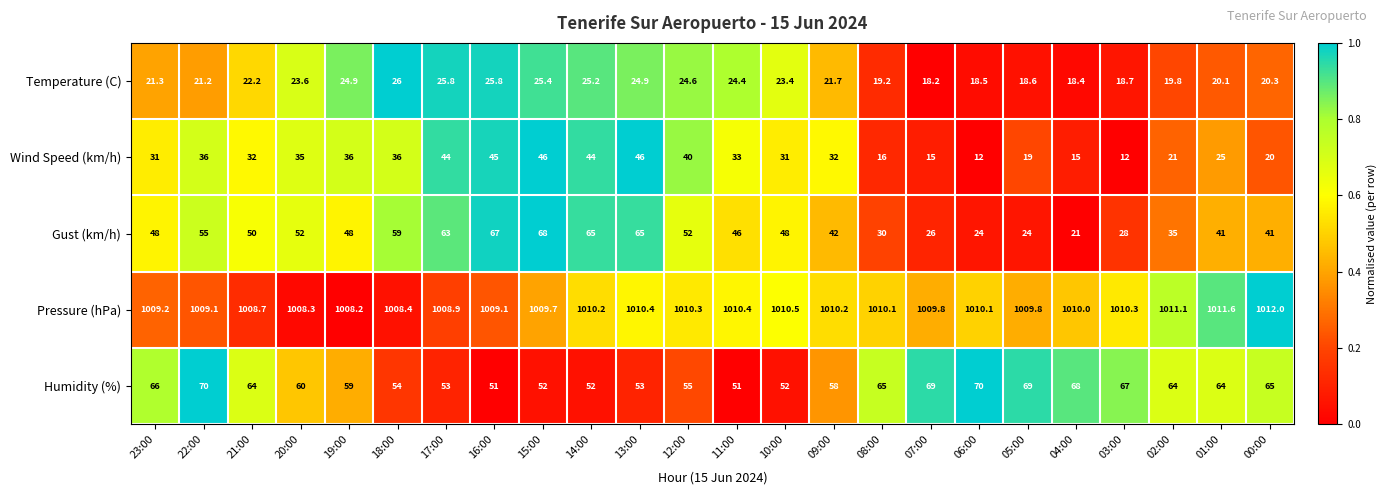

What value does the Humidity (%) series have at 23:00?

66.0